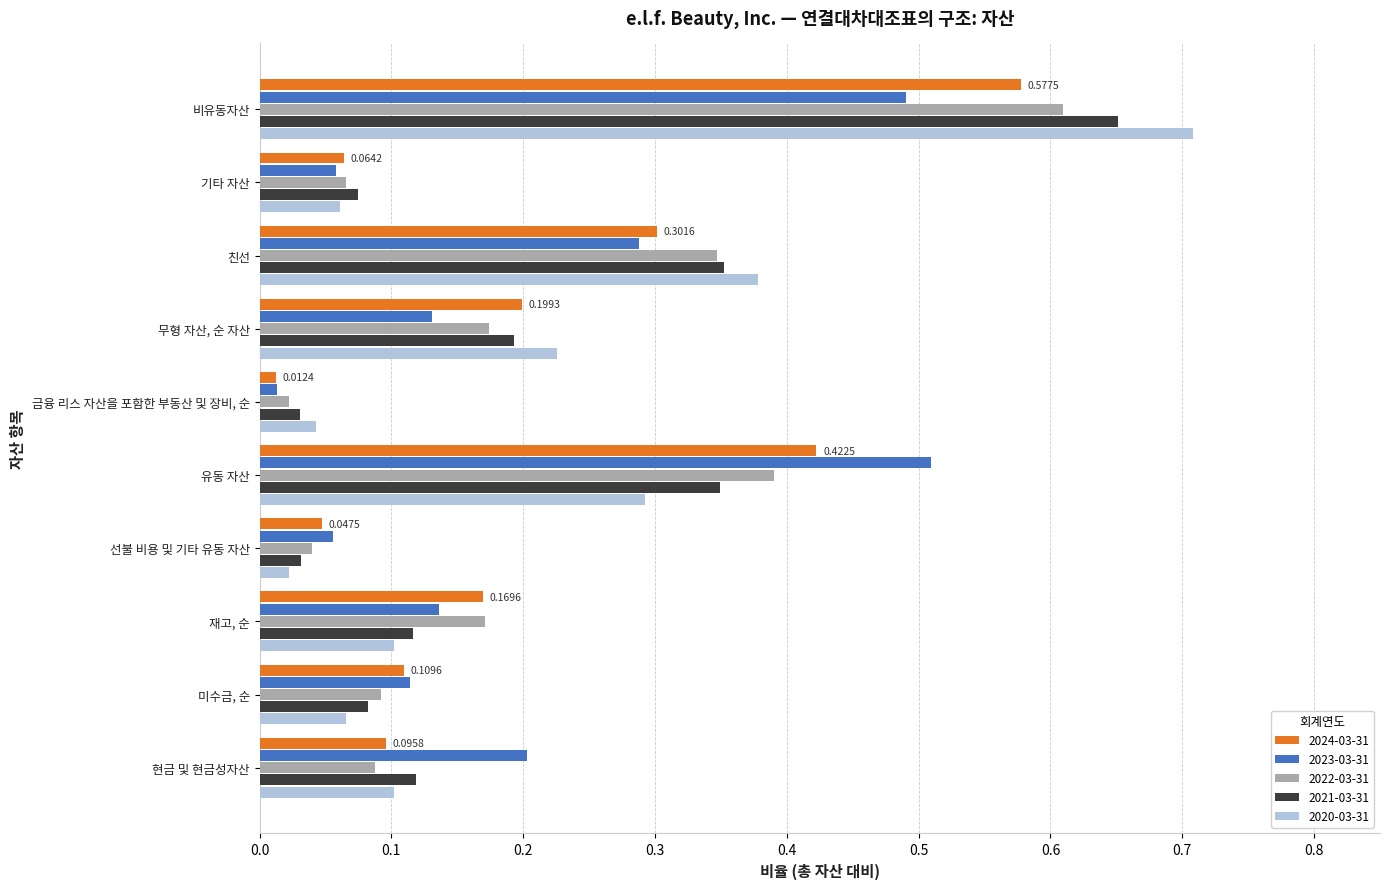

What is the total value across all series at 비유동자산?

3.0